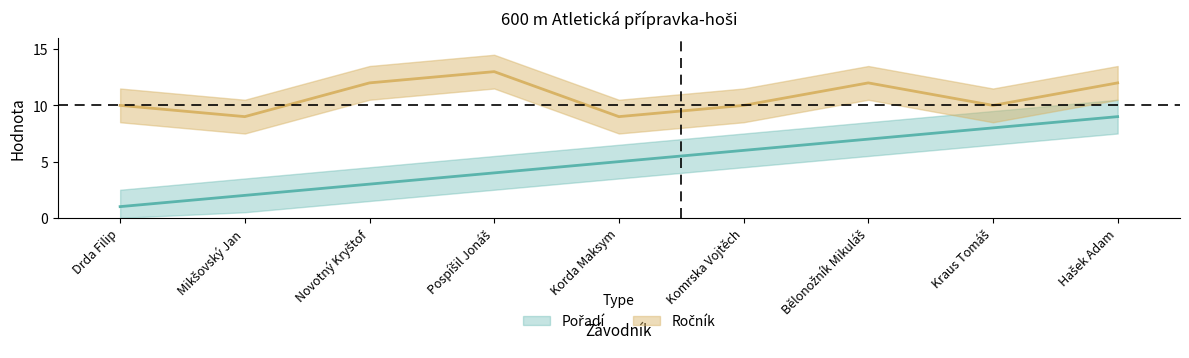

What is the label of the 8th point from the right?

Mikšovský Jan